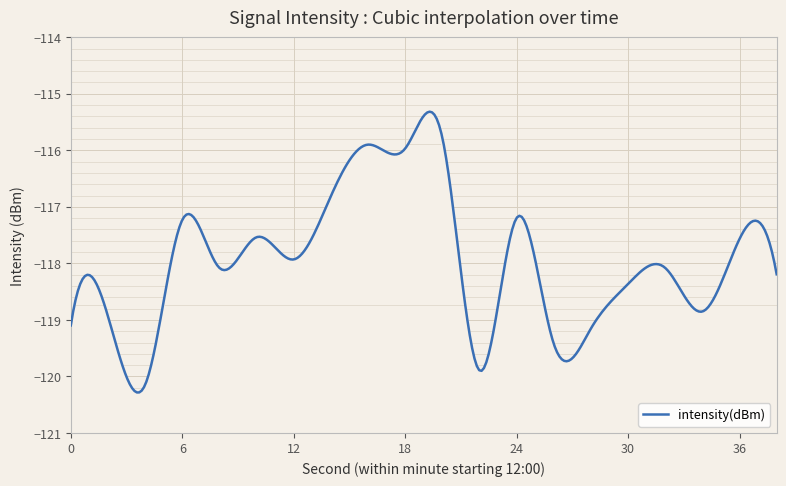

True or false: the data shows -119.2 at 28.

True